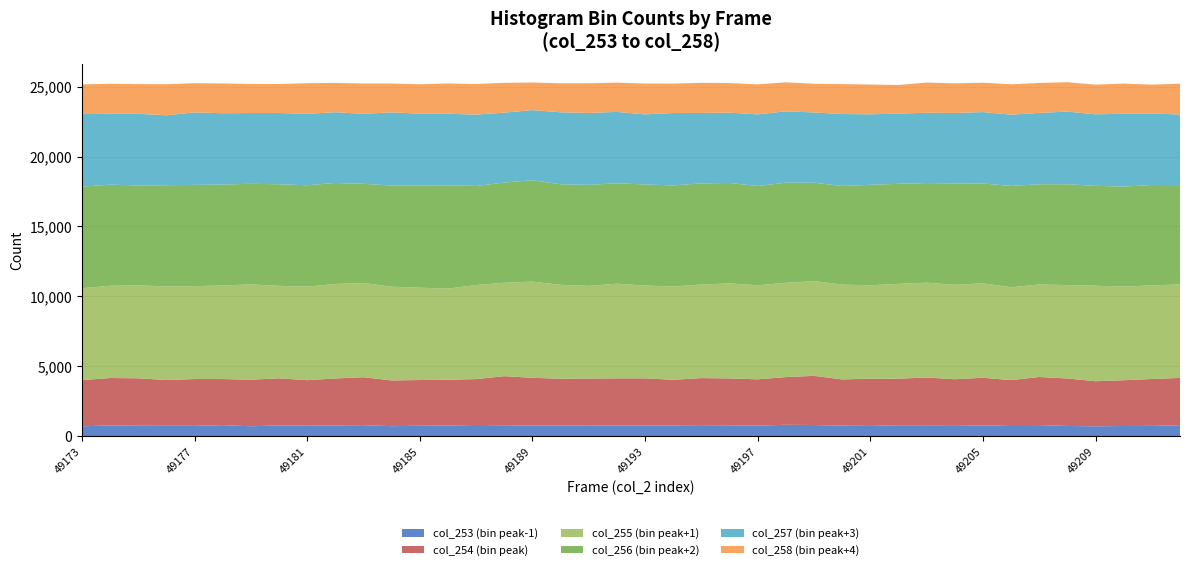

Reading right to left, what are all the values shown in this chart?

col_253: 799	746	740	718	742	806	811	760	803	794	799	742	768	808	827	764	790	802	781	768	770	789	762	766	793	815	771	758	727	803	780	759	782	721	802	750	753	756	782	717
col_254: 3377	3354	3272	3222	3394	3438	3207	3428	3279	3412	3322	3382	3302	3517	3408	3312	3350	3363	3261	3379	3376	3344	3356	3418	3510	3277	3275	3268	3270	3424	3359	3256	3366	3329	3293	3346	3275	3394	3388	3303
col_255: 6683	6690	6697	6824	6679	6609	6639	6748	6753	6780	6780	6675	6776	6773	6740	6725	6793	6686	6672	6633	6767	6624	6714	6879	6675	6724	6513	6601	6699	6733	6754	6682	6611	6811	6690	6640	6695	6640	6594	6566
col_256: 7101	7177	7143	7141	7204	7165	7241	7137	7246	7118	7150	7178	7052	7031	7158	7094	7179	7228	7223	7222	7177	7218	7187	7244	7162	7080	7380	7307	7232	7092	7216	7251	7258	7190	7213	7236	7227	7146	7225	7262
col_257: 5041	5113	5204	5113	5193	5100	5096	5105	5033	5024	5017	5042	5141	5022	5100	5118	5026	5036	5175	5012	5101	5139	5143	5011	4998	5103	5117	5131	5230	5004	5056	5106	5096	5059	5099	5182	4999	5116	5064	5185
col_258: 2206	2062	2158	2122	2101	2141	2172	2099	2120	2160	2047	2128	2140	2052	2070	2145	2114	2156	2099	2203	2089	2123	2076	1973	2130	2187	2165	2101	2061	2166	2096	2189	2070	2081	2126	2088	2222	2125	2151	2120